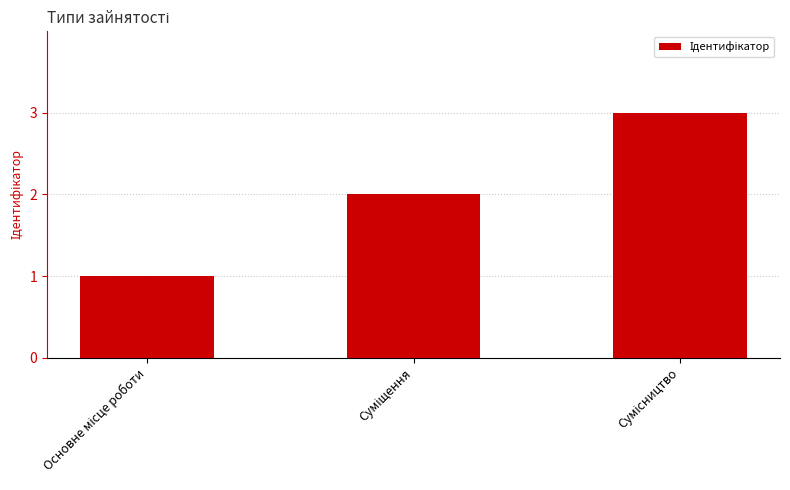

How many data points does each series have?

3